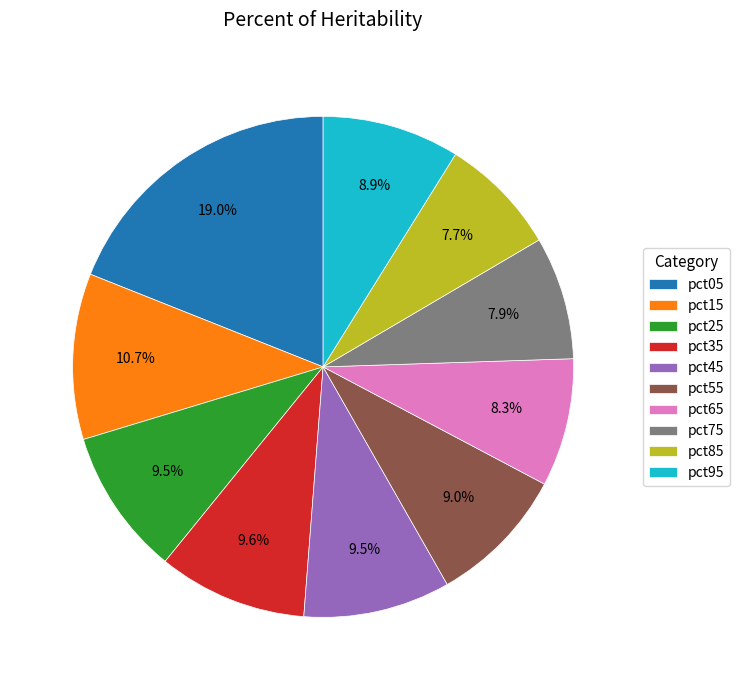

How much of the chart is everything except pct25?

90.5%